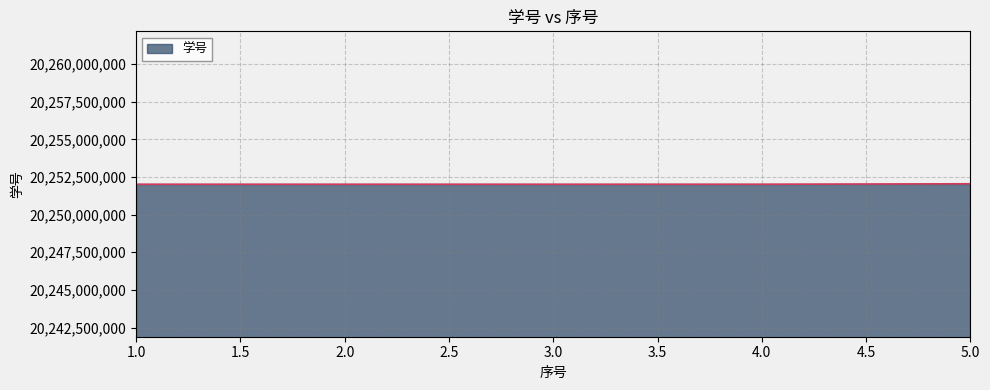

What is the difference between the maximum and minimum values?

33994